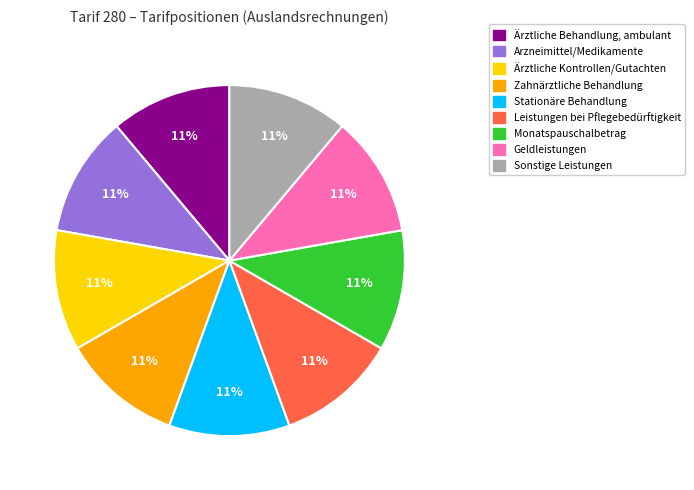

How many slices are in this pie chart?

9